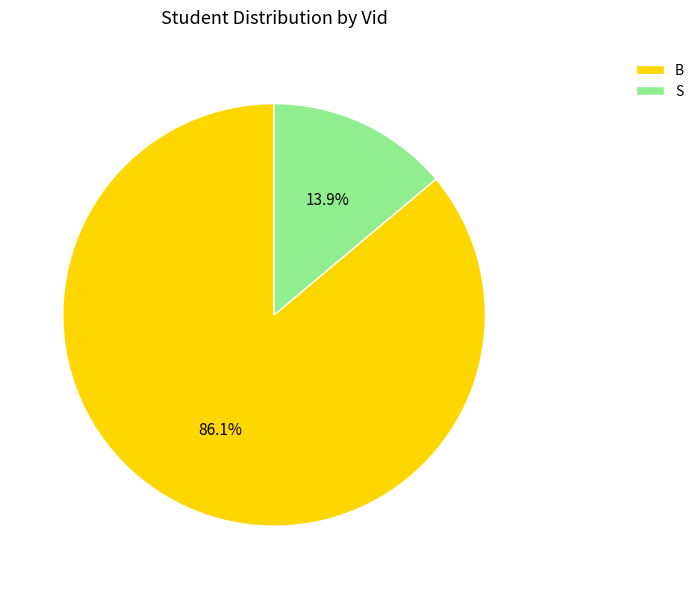

To the nearest percent, what is the average slice percentage?

50%